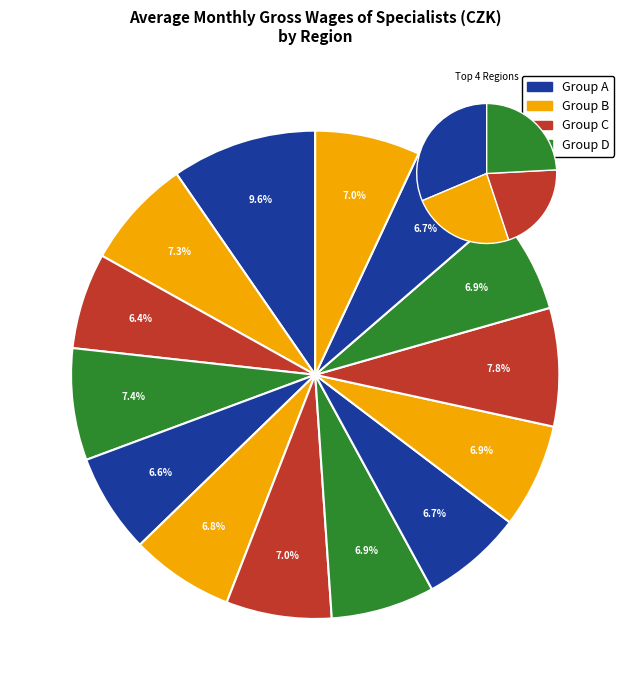

To the nearest percent, what is the average slice percentage?

7%